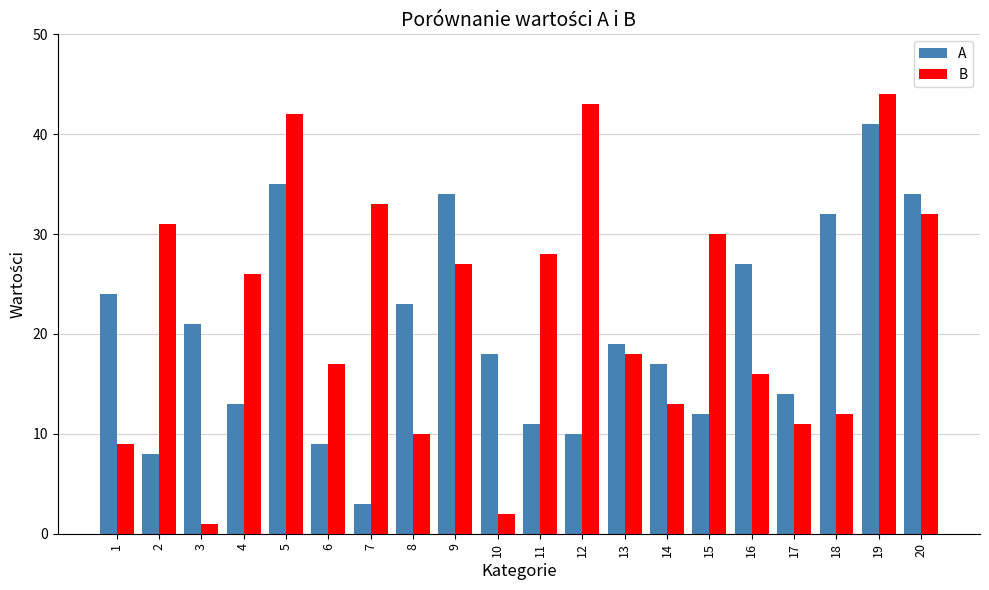

At which label does A reach its peak?

19